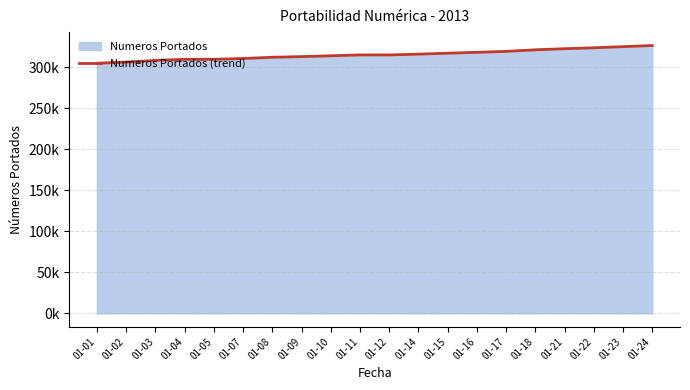

At which label is the value closest to 315382?

01-14